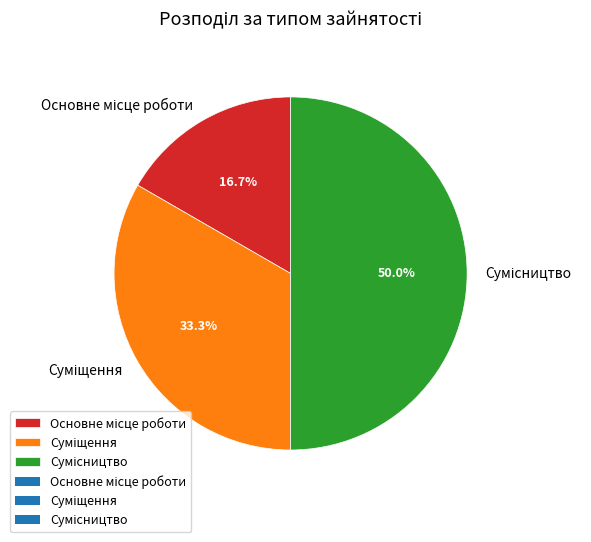

Rank the categories by value from lowest to highest.

Основне місце роботи, Суміщення, Сумісництво